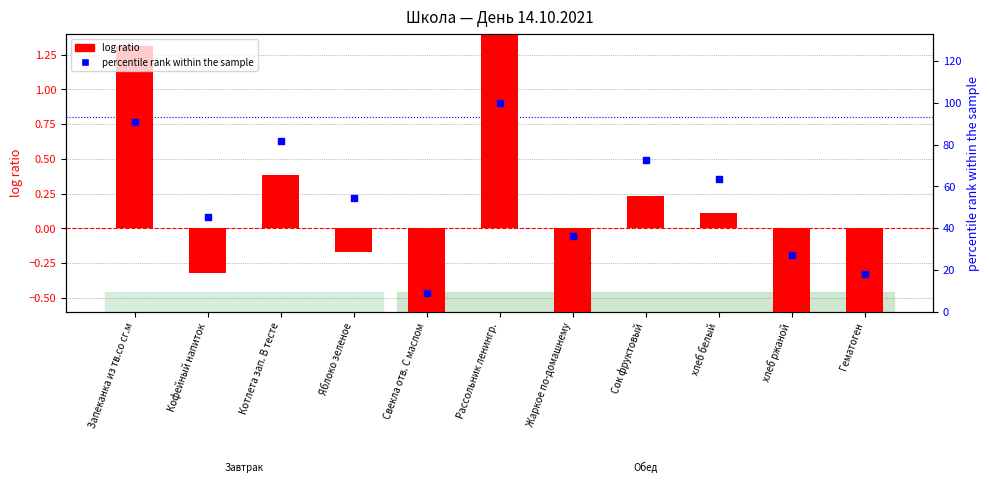

What is the total value across all series at Яблоко зеленое?

54.4